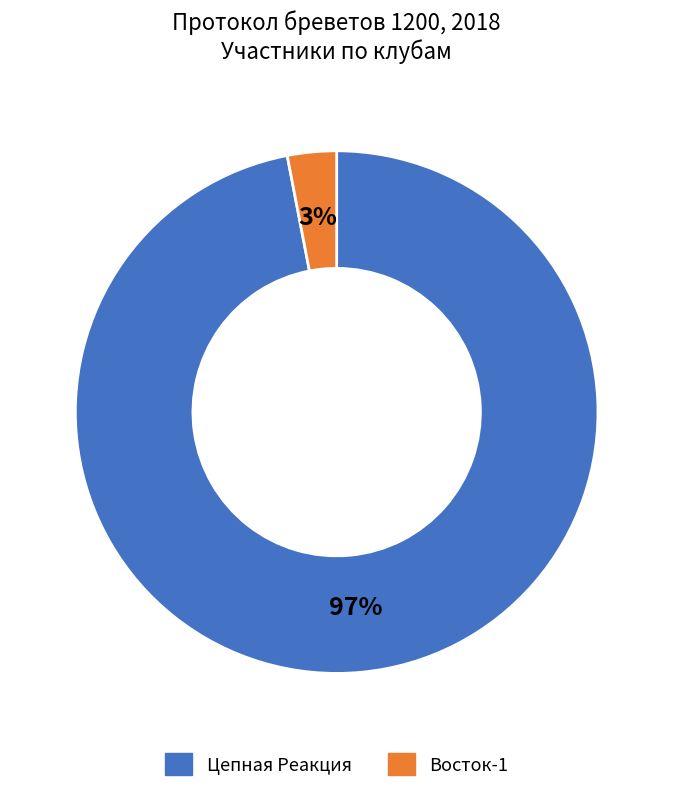

Rank the categories by value from lowest to highest.

Восток-1, Цепная Реакция